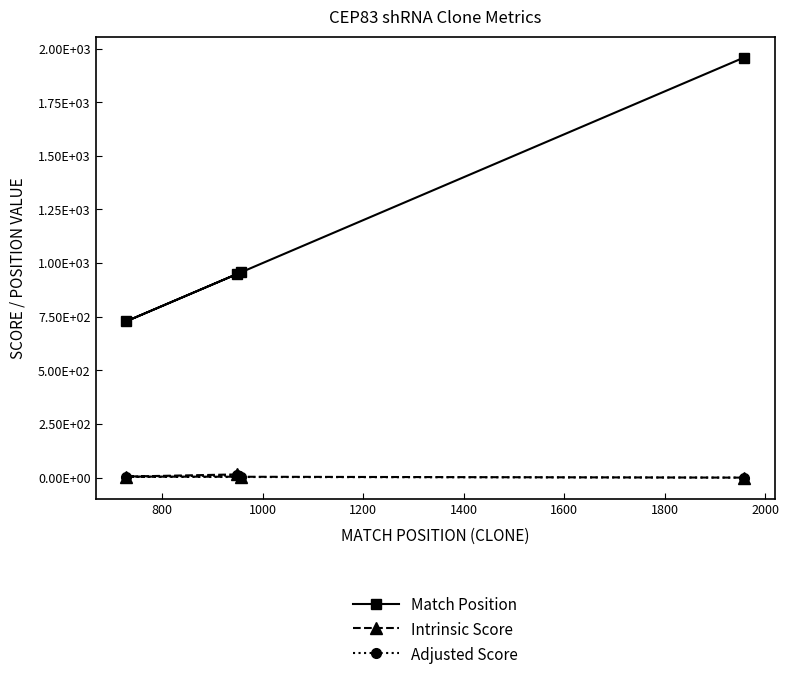

True or false: Intrinsic Score and Match Position intersect in this chart.

False